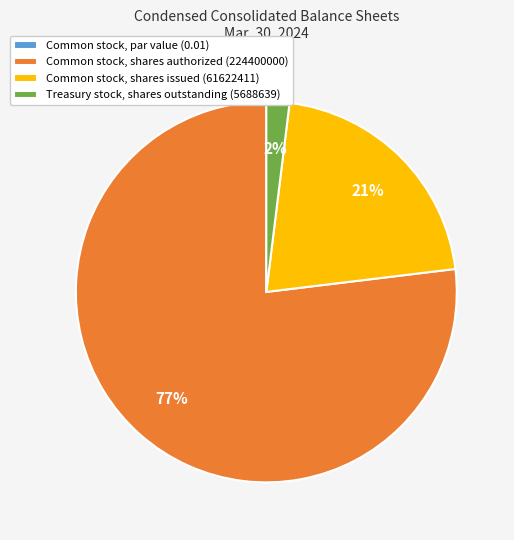

Between Common stock, shares issued (61622411) and Treasury stock, shares outstanding (5688639), which is larger?

Common stock, shares issued (61622411)